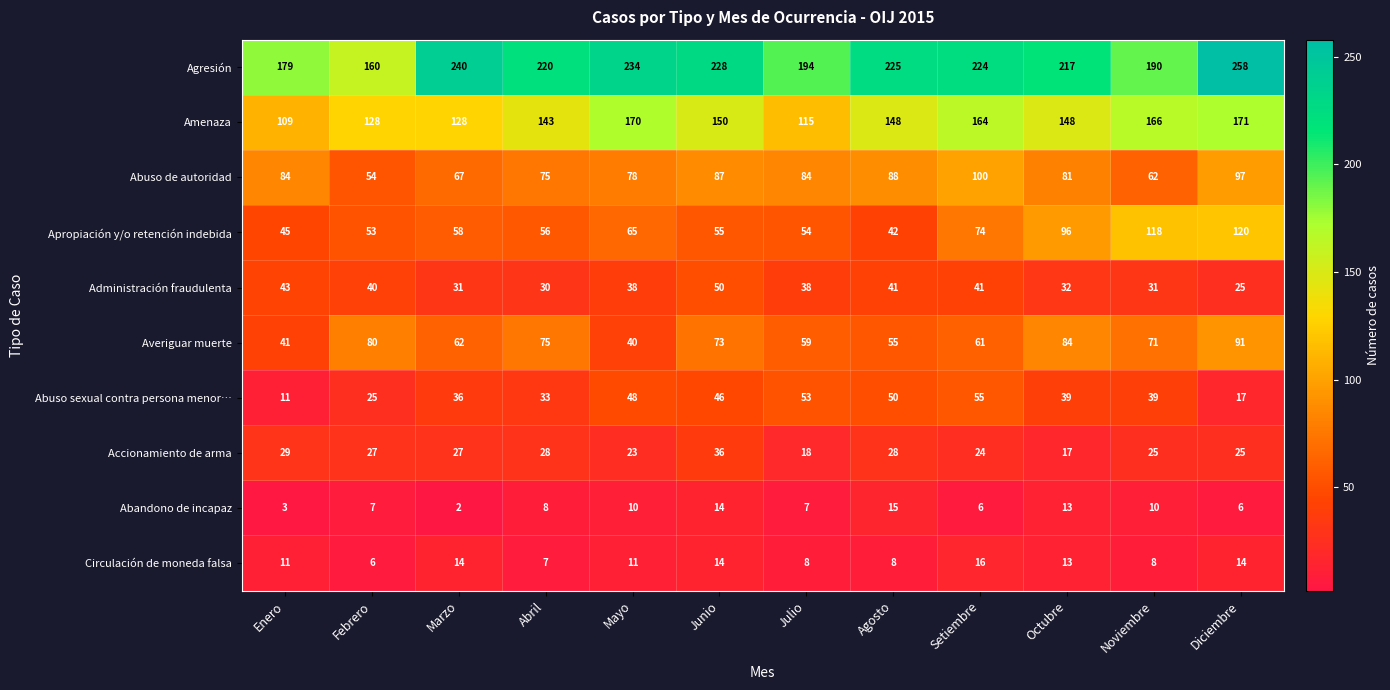

How many categories are shown in the chart?

12